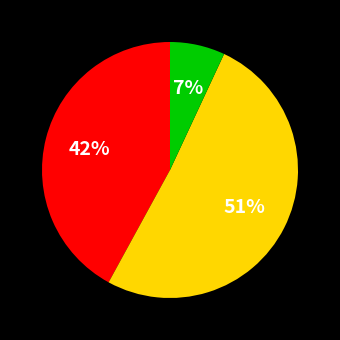

To the nearest percent, what is the difference between the largest and smallest slice percentages?

44%